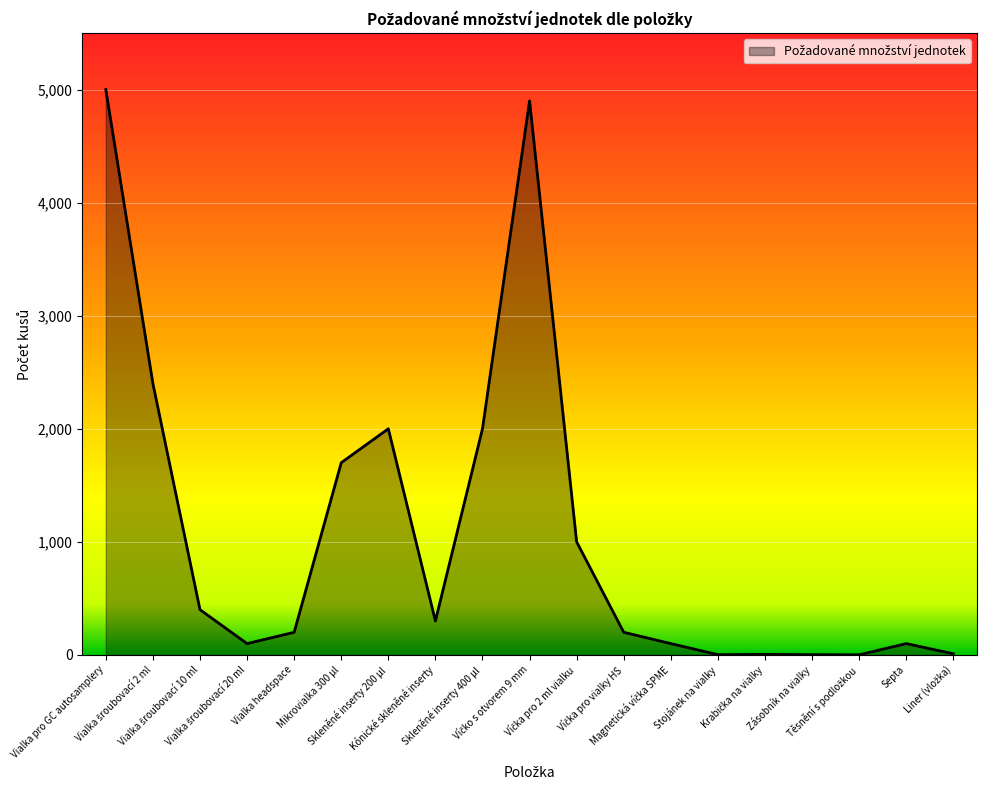

What is the maximum value shown in the chart?

5000